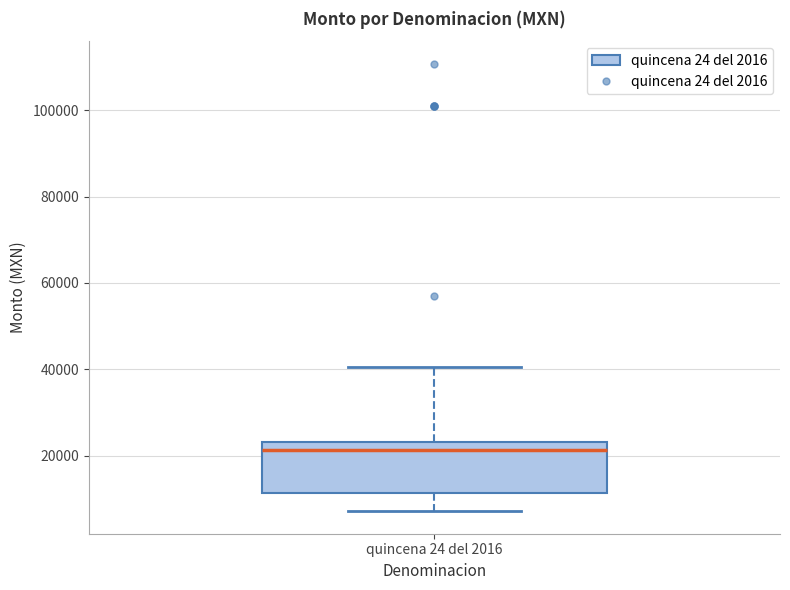

Transcribe this box plot: give where the median line is, the range the box spans, and where the two whiskers end, as read against the y-axis. The values are not printed on the chart, so give them approximately, as read against the axis.

median 22000, box 12000 to 24000, whiskers 8000 to 40000